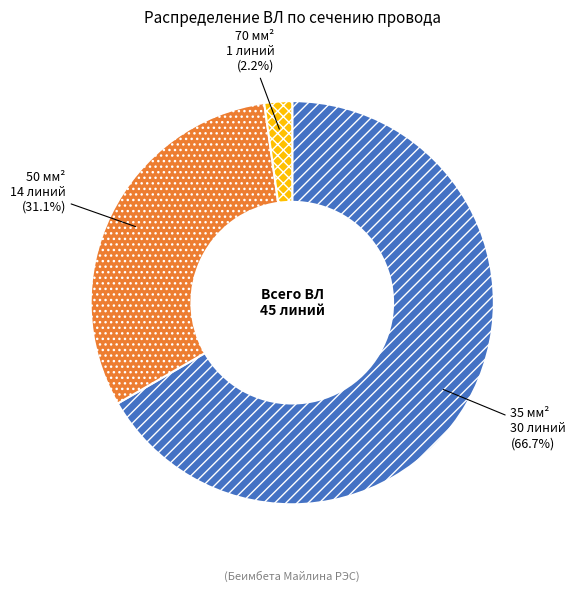

Which slice is the largest?

35